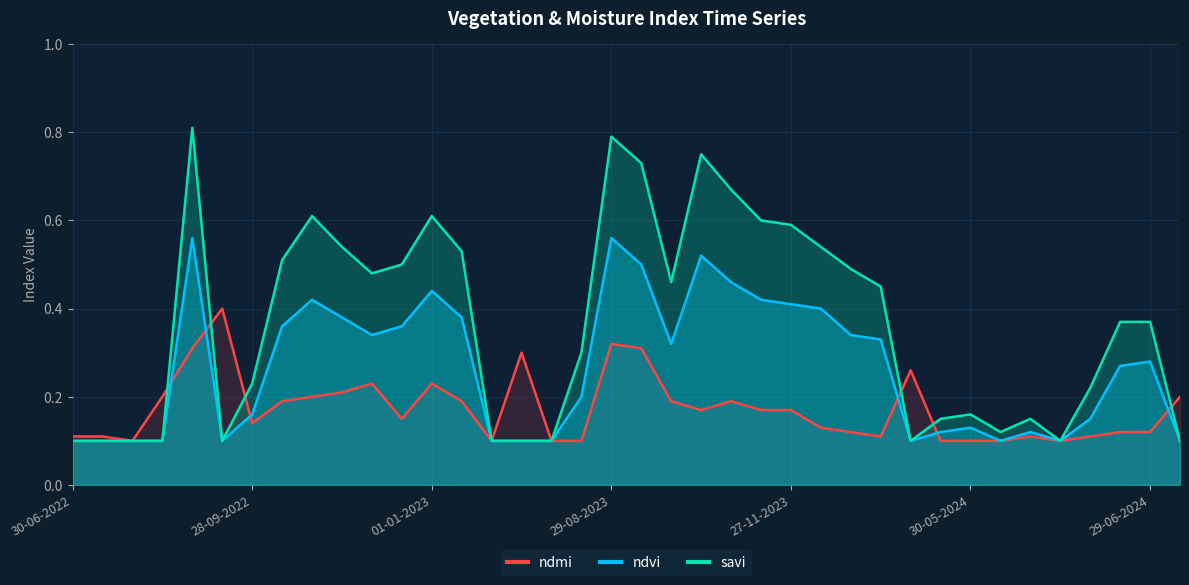

Rank the series by their maximum value, from lowest to highest.

ndmi, ndvi, savi